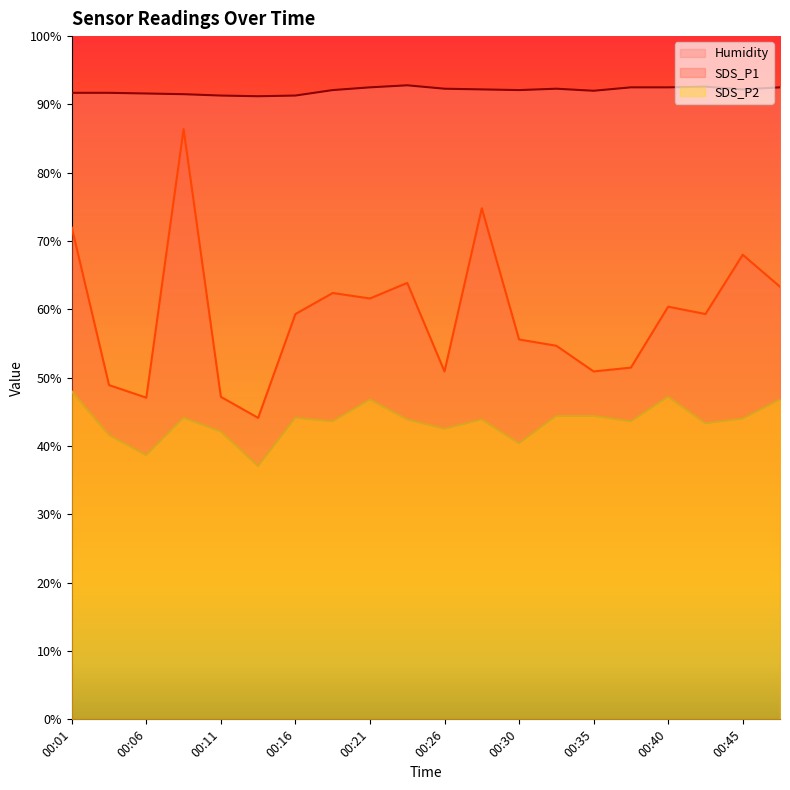

Which series has the largest total across all categories?

Humidity